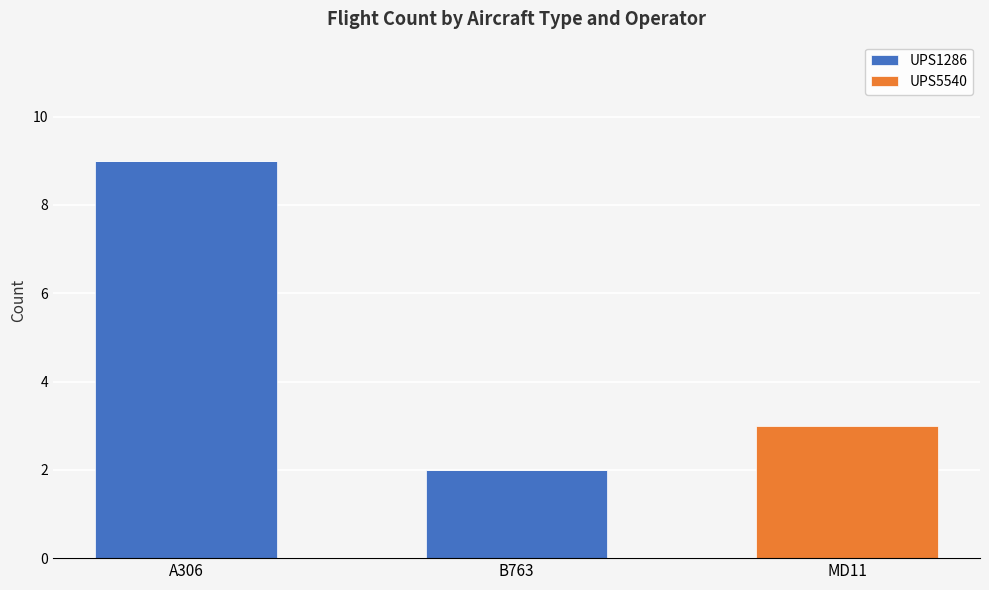

What value does the UPS1286 series have at A306?

9